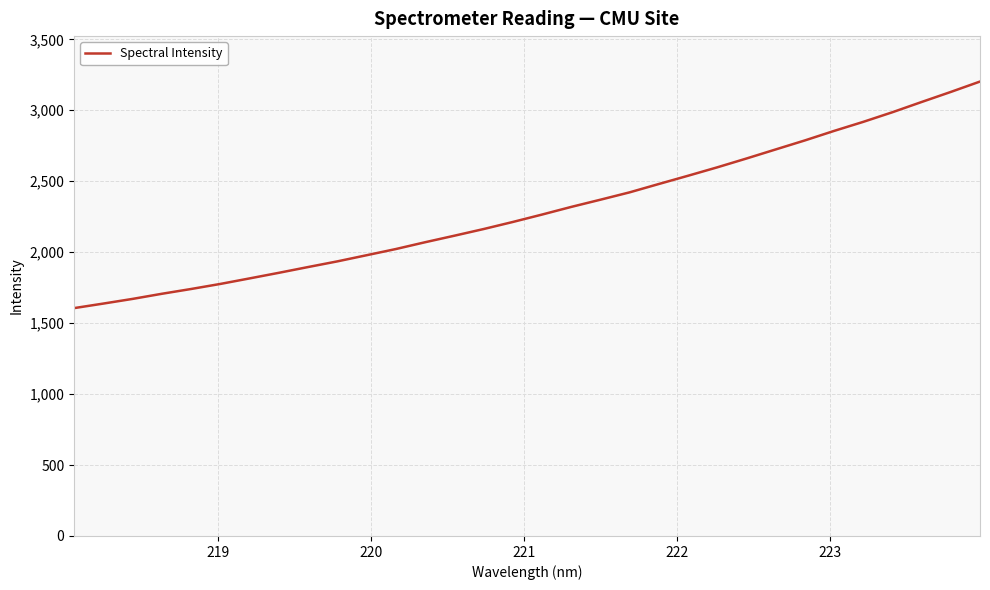

What is the sum of all values?

73513.0